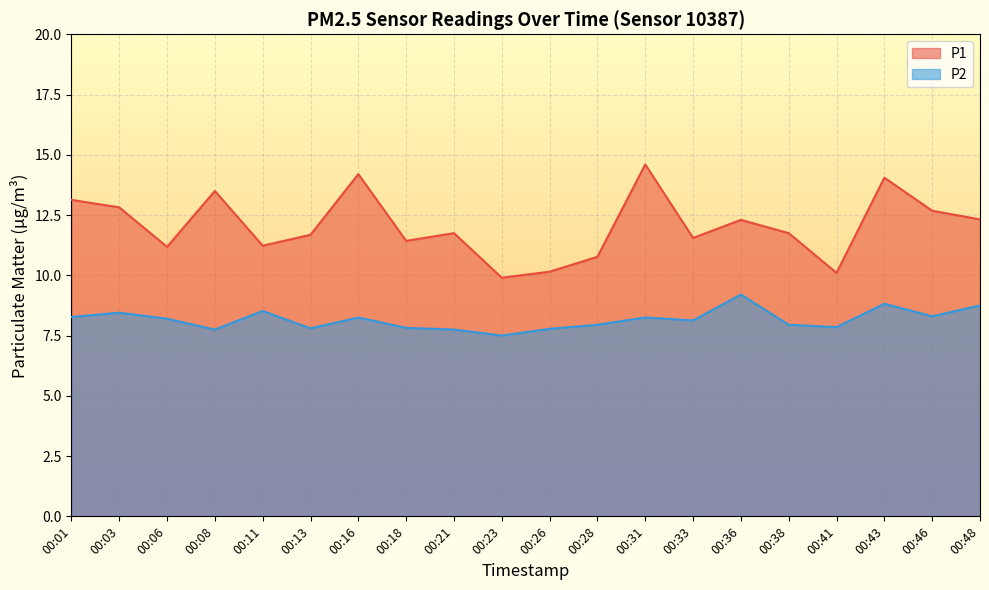

What is the minimum value shown in the chart?

7.5